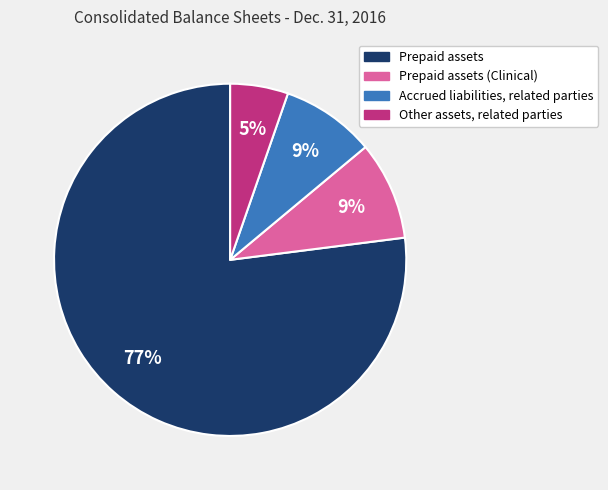

Is there a majority slice in this chart?

Yes